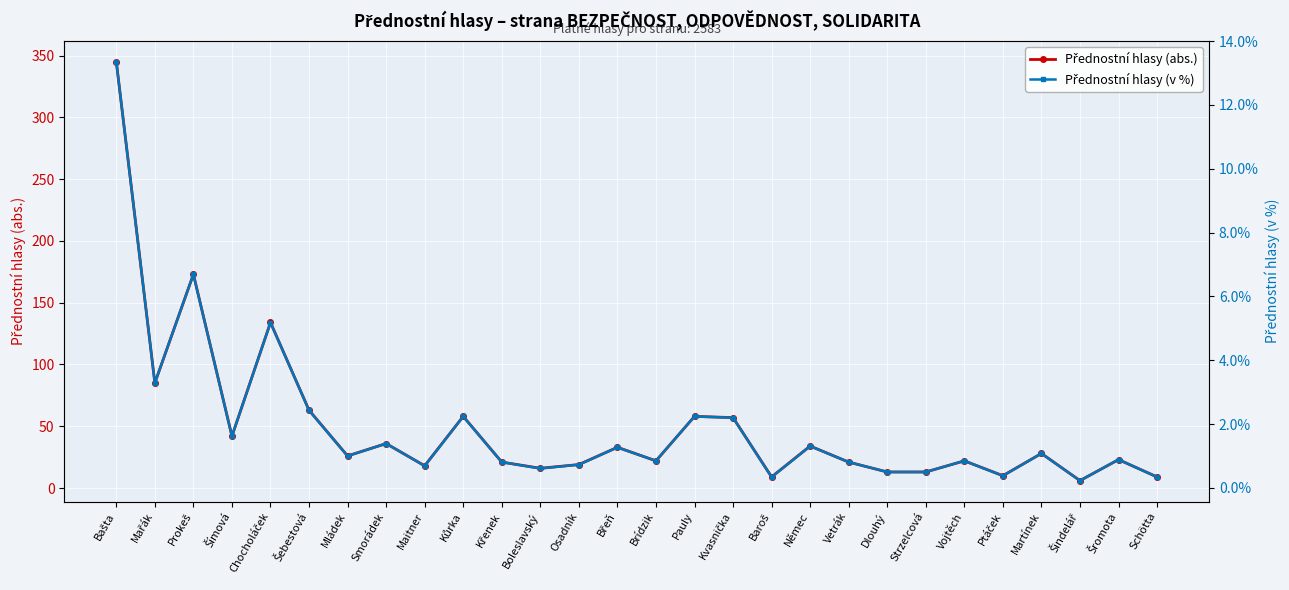

True or false: Přednostní hlasy (v %) has more than 1 interior local peaks.

True